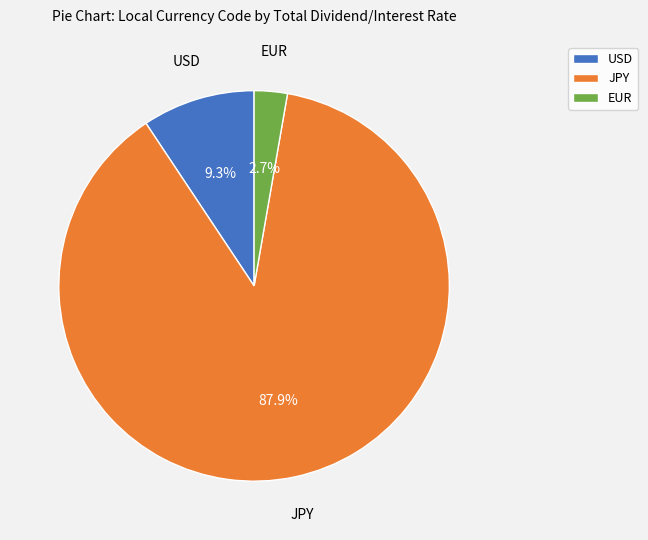

Do USD and JPY together represent more than half of the pie?

Yes